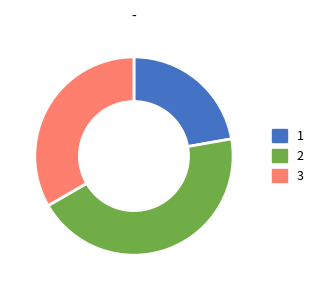

Rank the categories by value from lowest to highest.

1, 3, 2